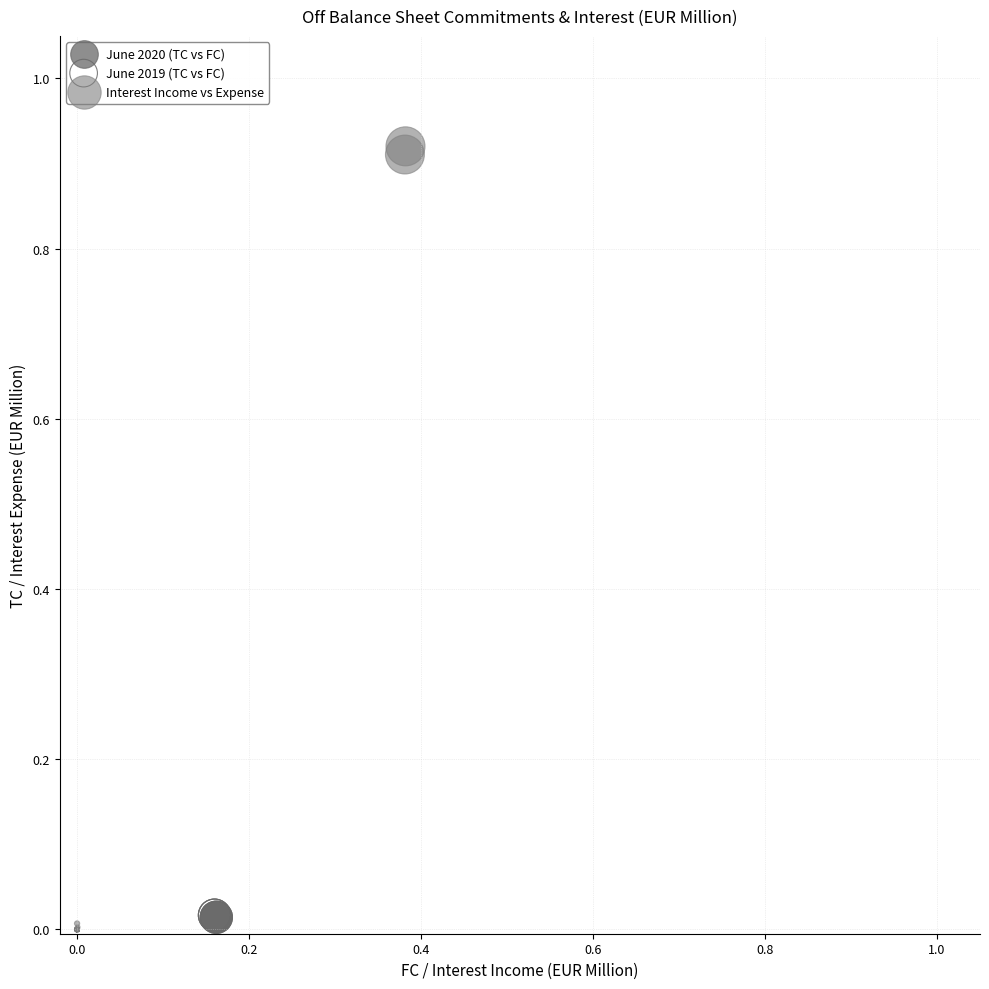

Which series contains the highest Y value?

Interest Income vs Expense